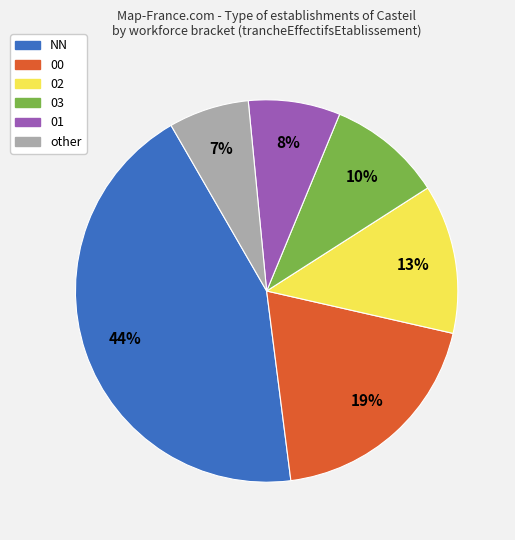

What is the largest slice in the pie chart?

NN